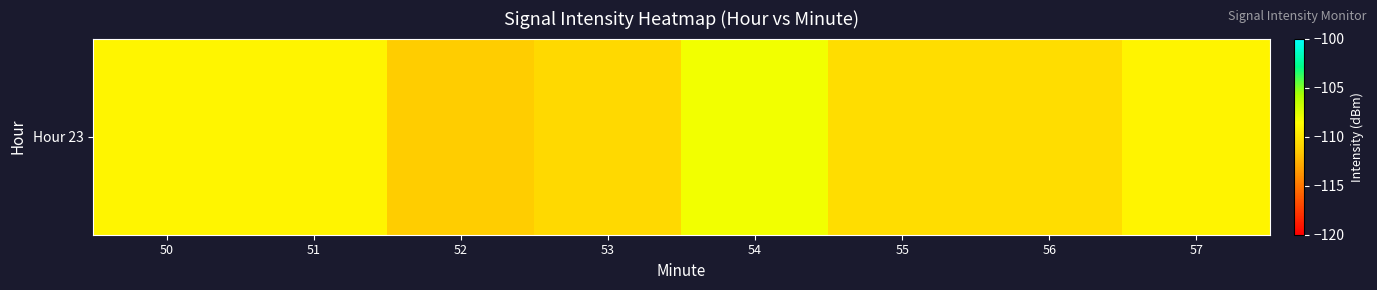

Is it true that the value at 55 is -110.4?

True